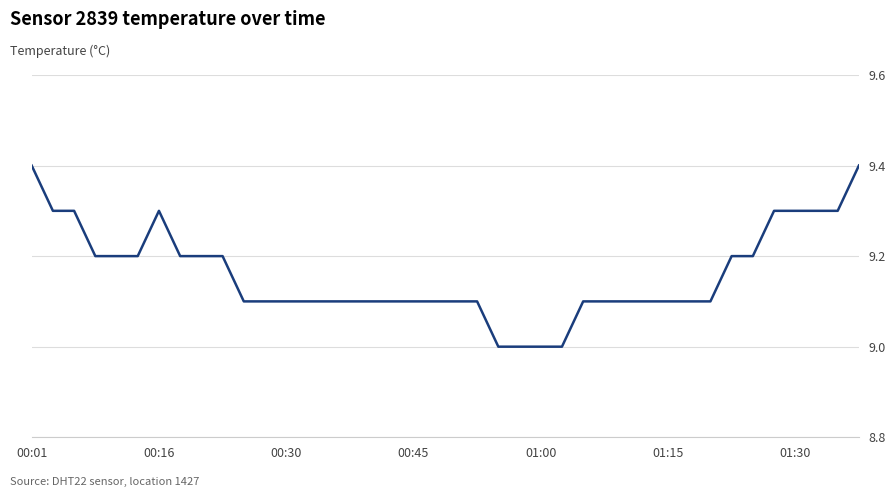

What is the difference between the maximum and minimum values?

0.4